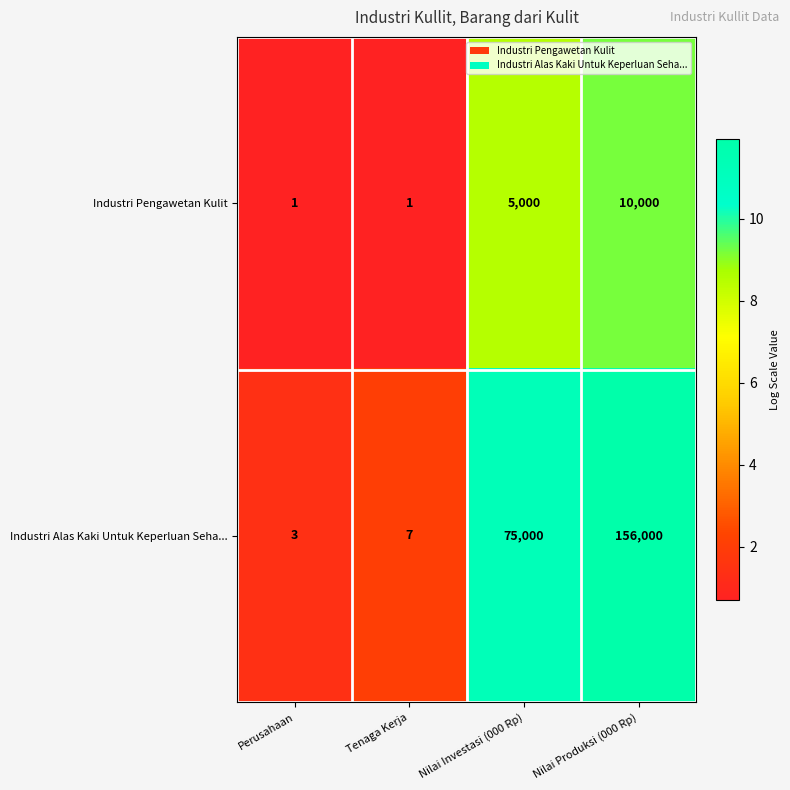

What is the greatest value displayed?

156000